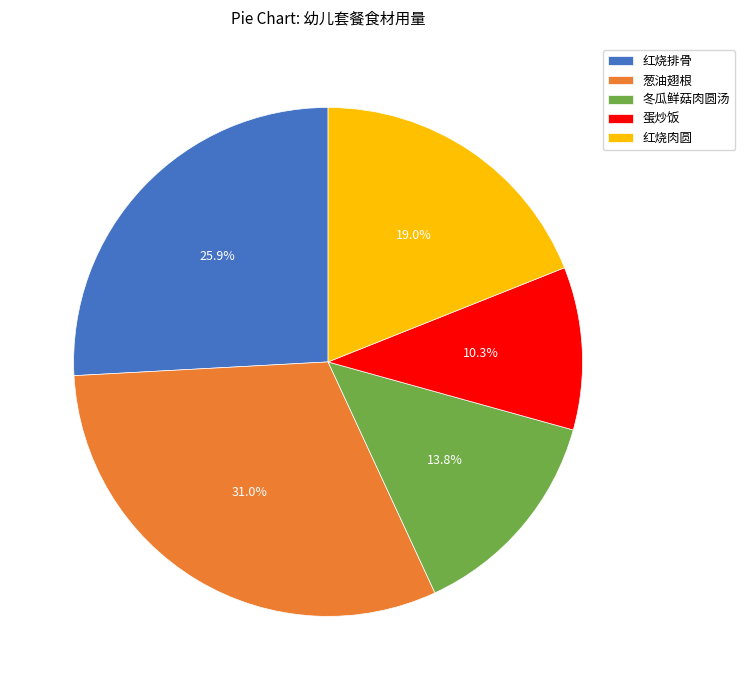

Is the sum of 红烧排骨 and 红烧肉圆 greater than half?

No